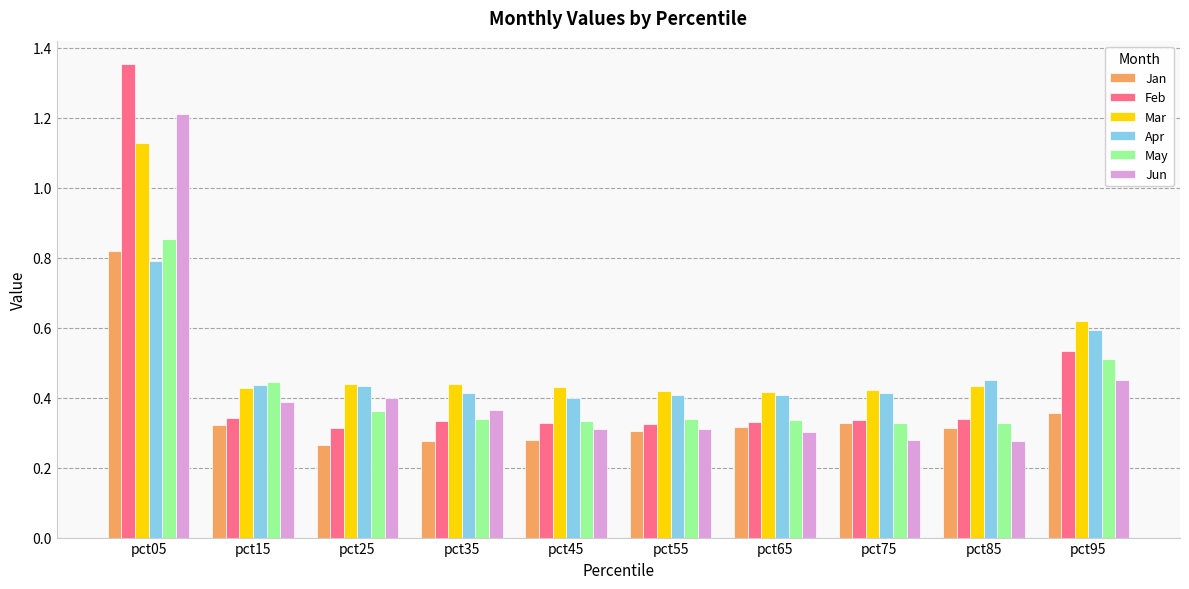

Is the value of Mar at pct55 greater than the value of Jan at pct25?

Yes